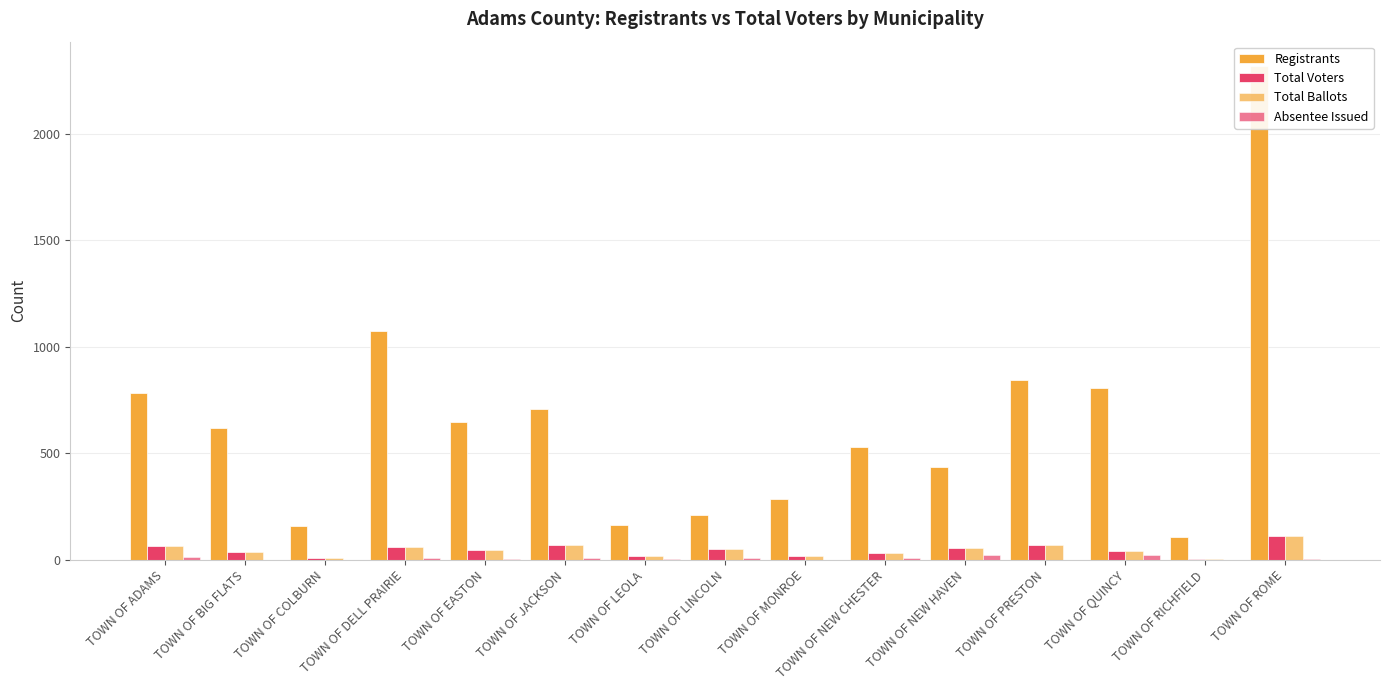

Between TOWN OF PRESTON and TOWN OF LEOLA, which is larger?

TOWN OF PRESTON